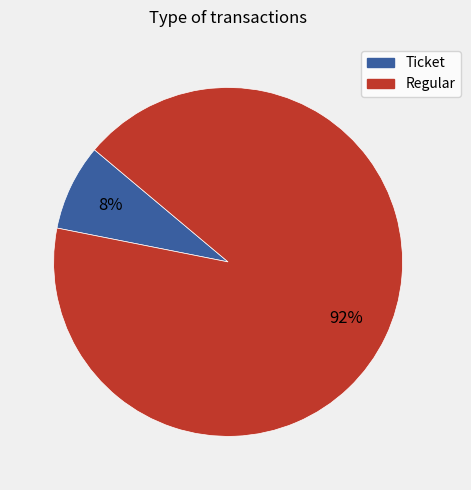

Does any single category account for the majority?

Yes